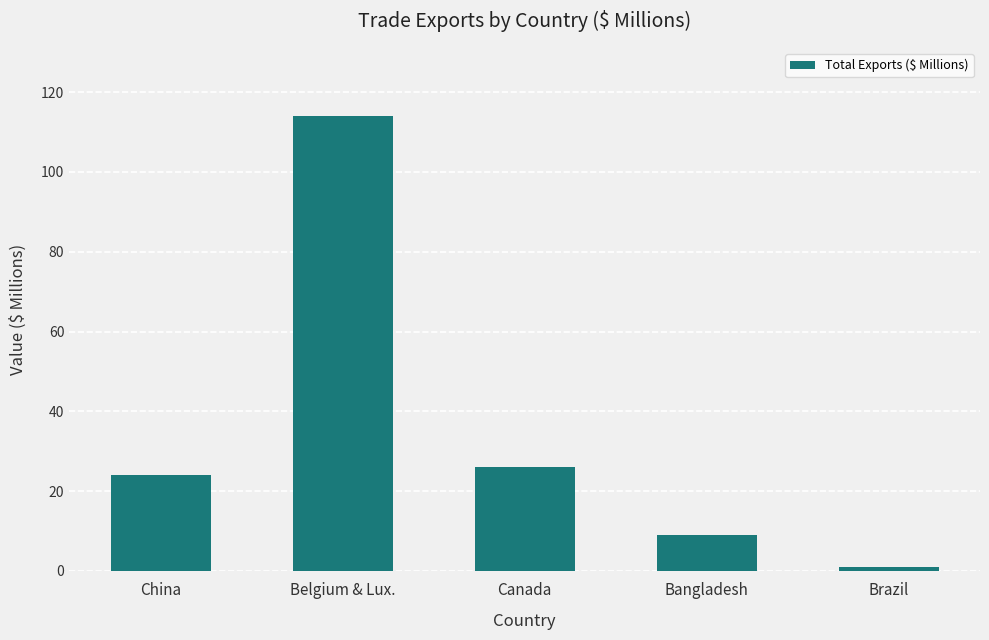

Which has a higher value, Brazil or Canada?

Canada